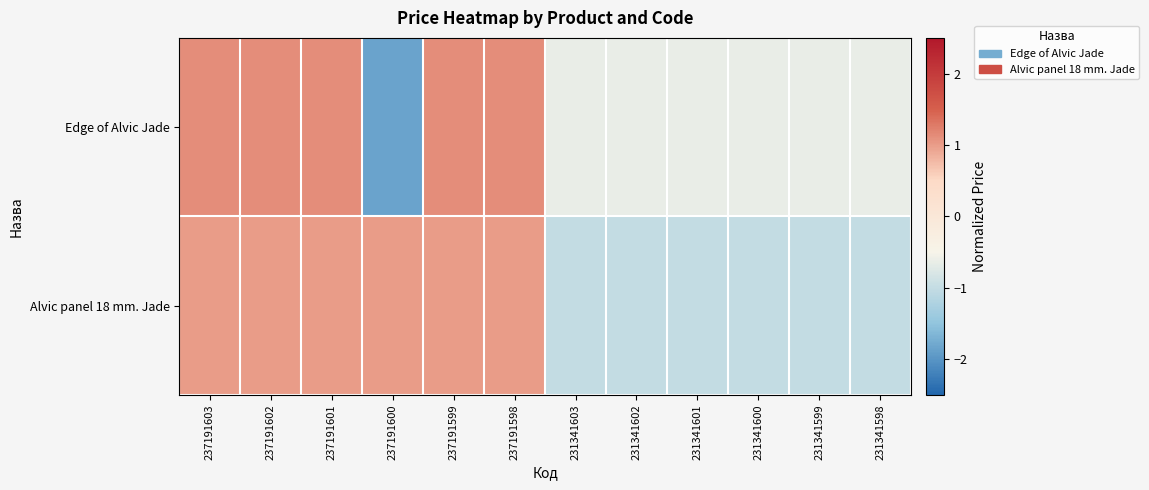

Rank the series by their average value, from lowest to highest.

Alvic panel 18 mm. Jade, Edge of Alvic Jade